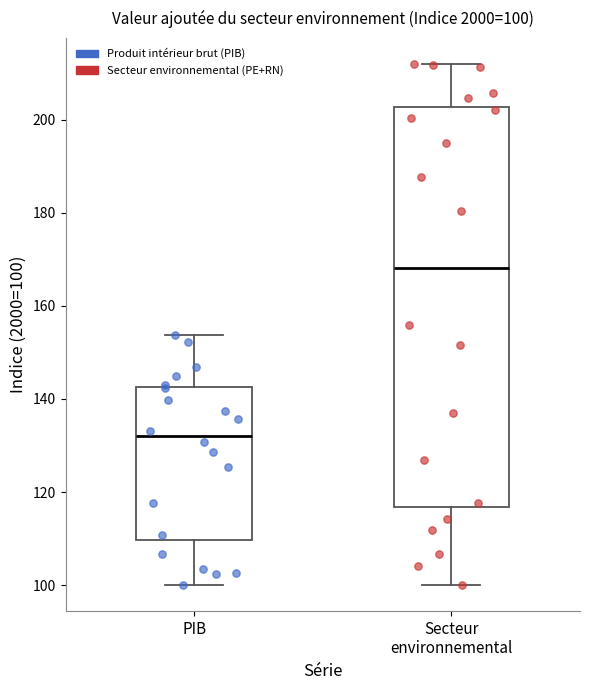

Which box's median line is the lowest?

PIB